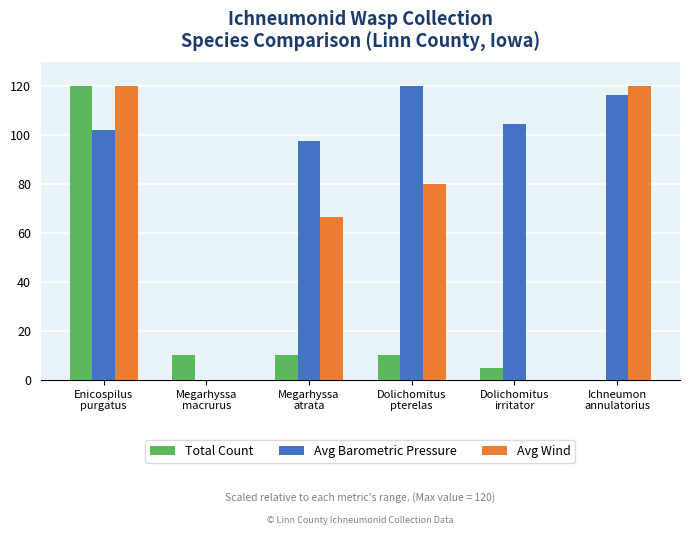

What is the difference between the Total Count values at Ichneumon
annulatorius and Megarhyssa
macrurus?

10.0